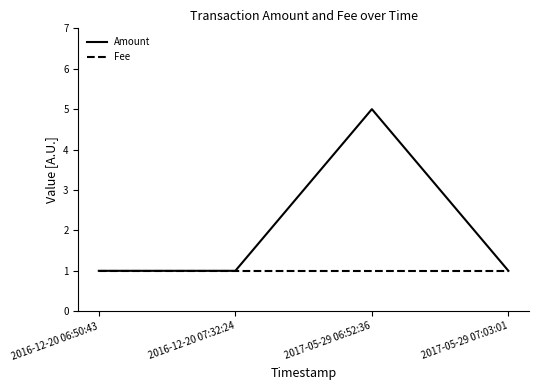

How many lines are shown in the chart?

2